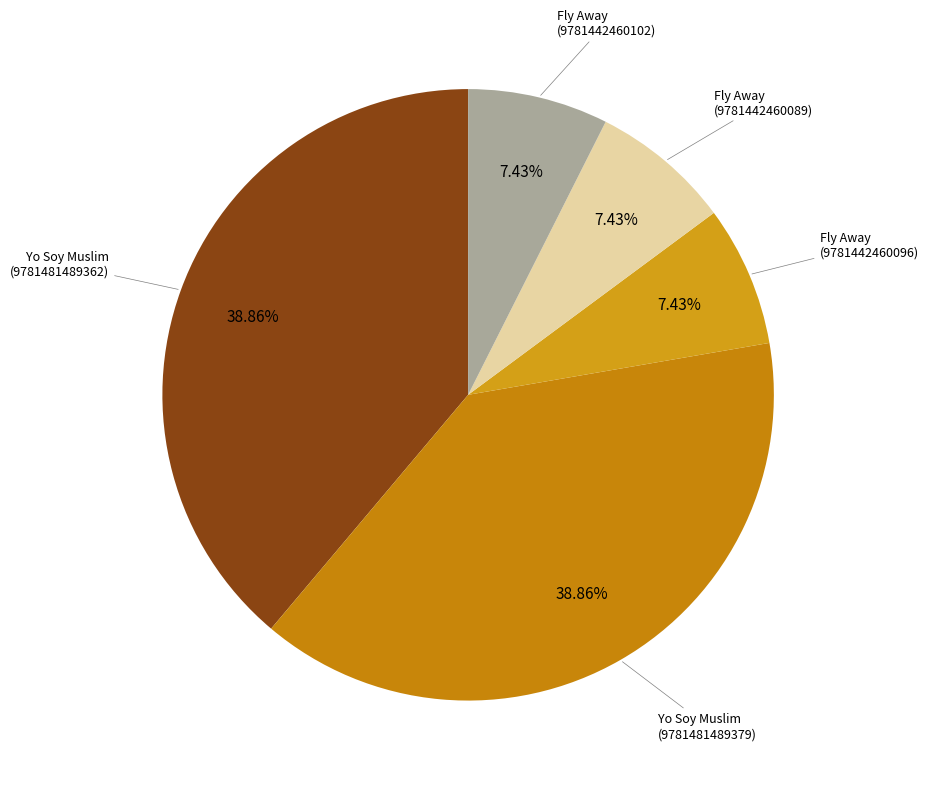

To the nearest percent, what percentage of the pie is Fly Away (9781442460096)?

7%